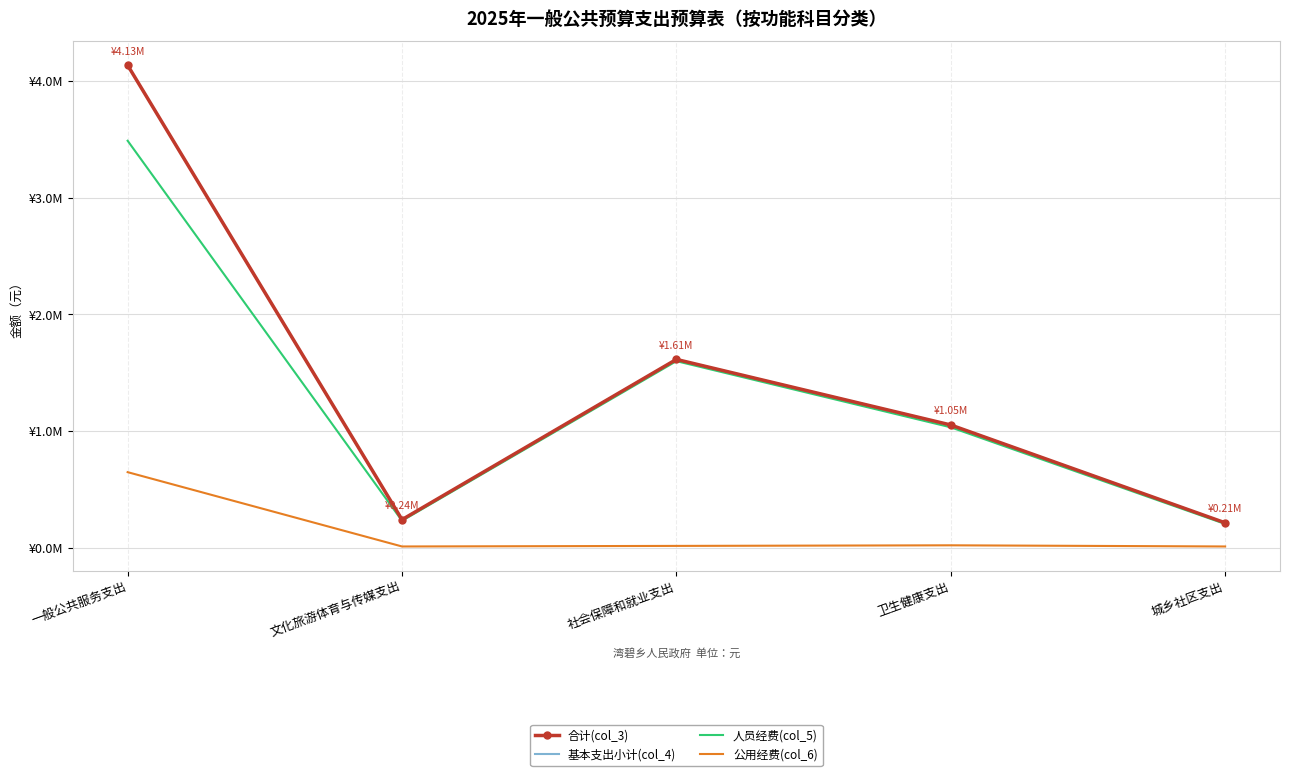

What value does the 公用经费(col_6) series have at 社会保障和就业支出?

14900.0